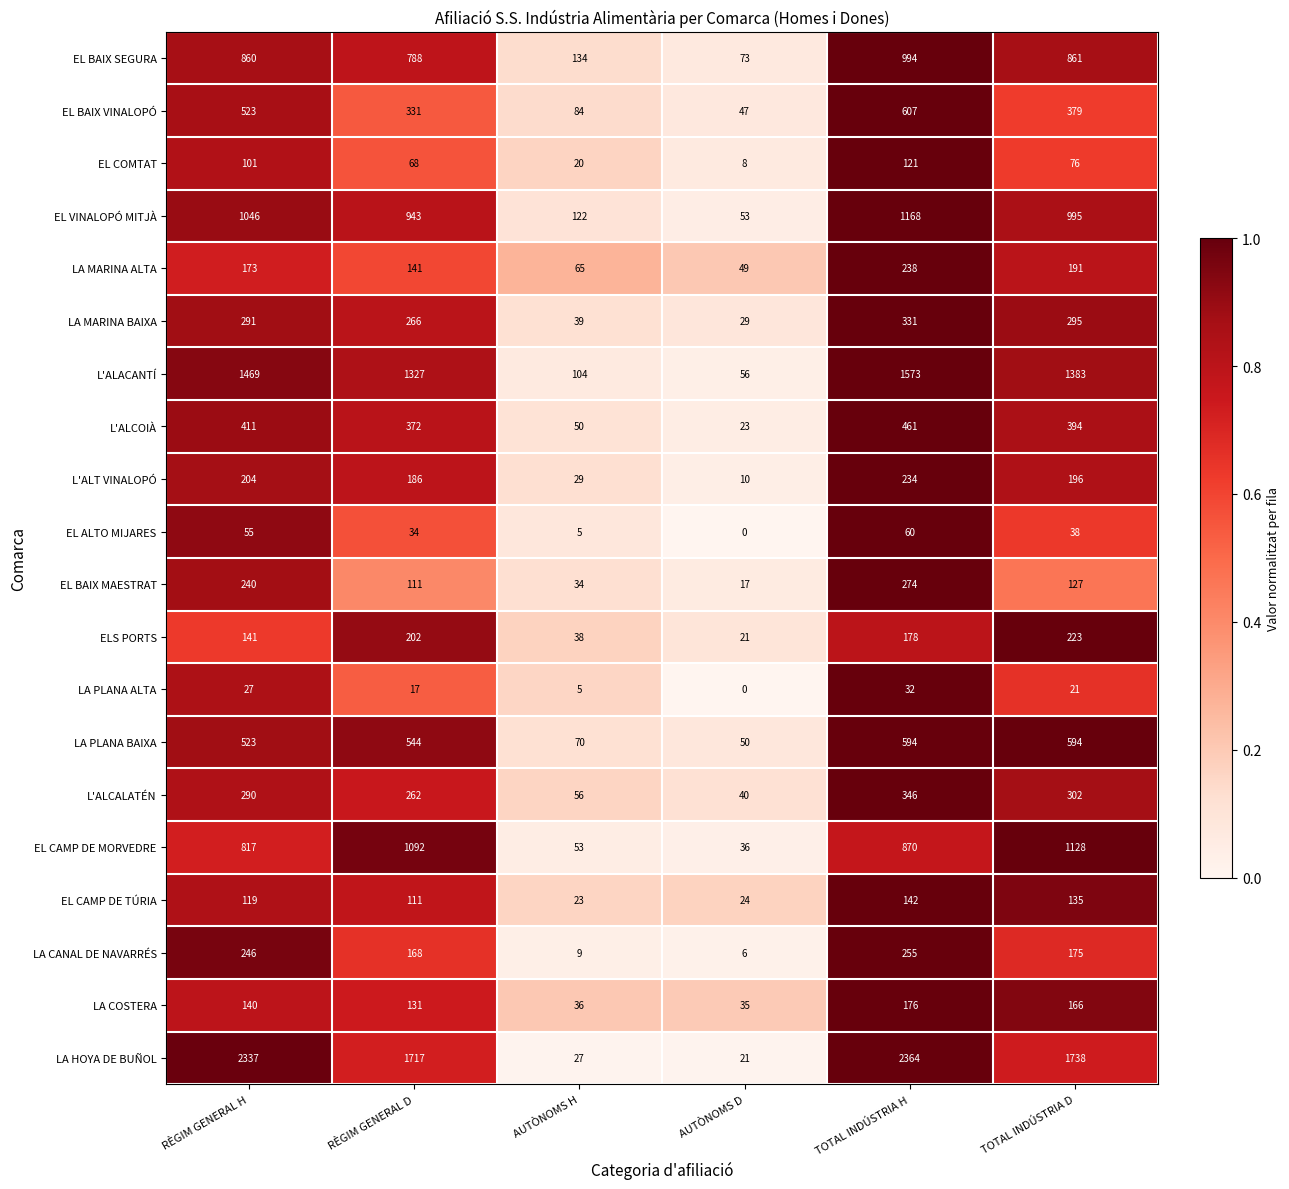

What is the total value across all series at RÈGIM GENERAL D?

8811